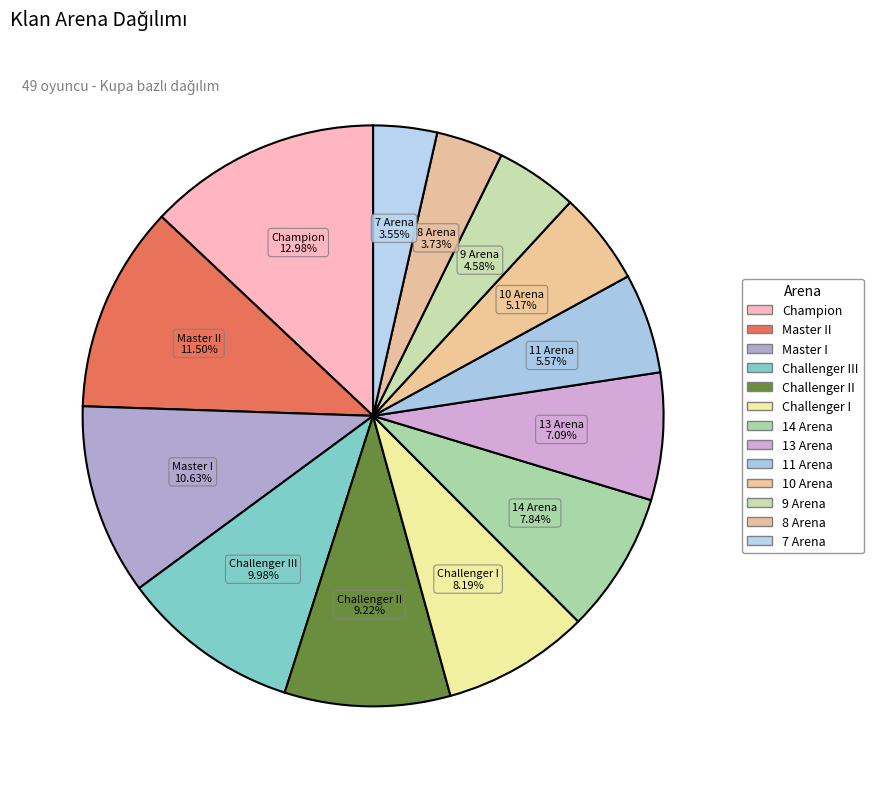

Count the number of slices in the pie.

13